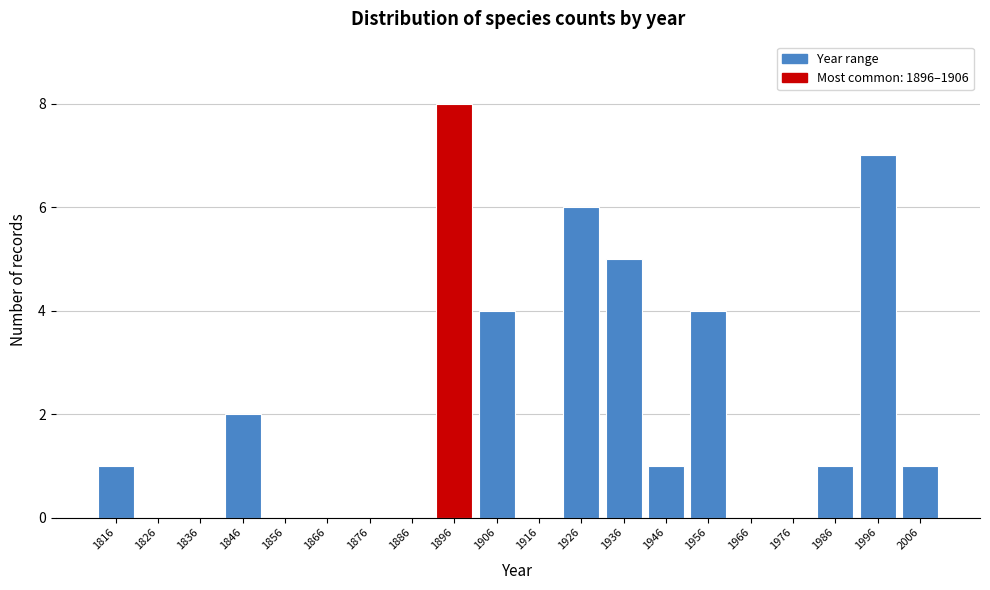

Reading left to right, transcribe all the data shown in this chart.

1816=1	1826=0	1836=0	1846=2	1856=0	1866=0	1876=0	1886=0	1896=8	1906=4	1916=0	1926=6	1936=5	1946=1	1956=4	1966=0	1976=0	1986=1	1996=7	2006=1